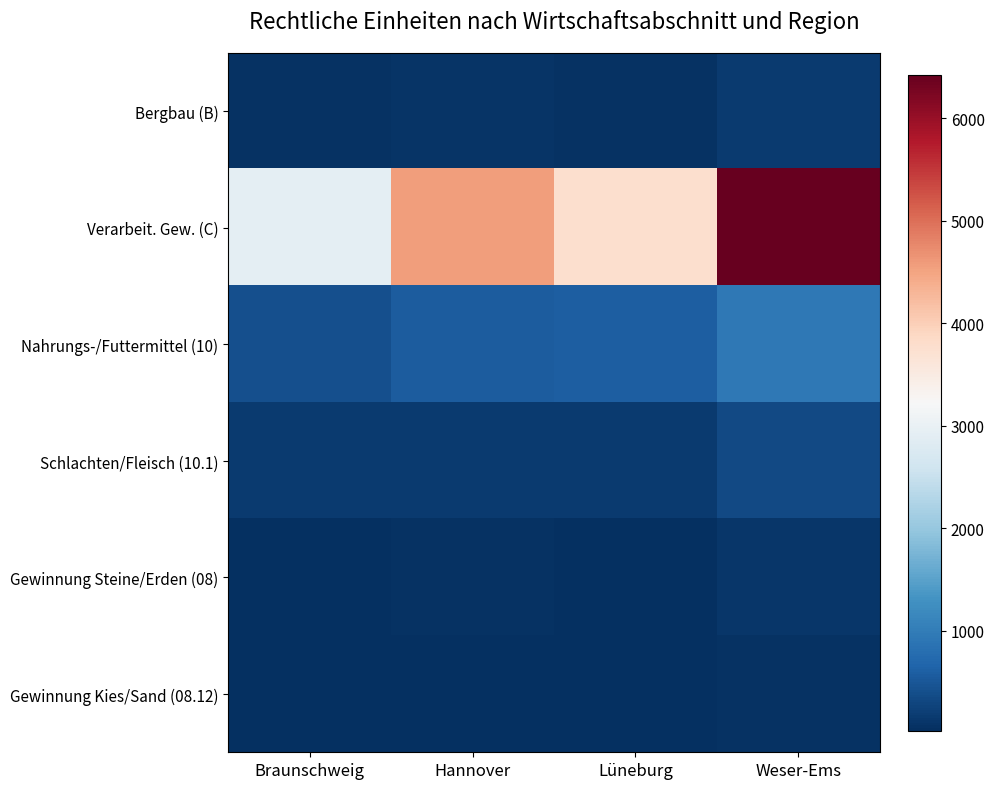

Reading right to left, what are all the values shown in this chart?

Bergbau (B): Weser-Ems=154	Lüneburg=58	Hannover=87	Braunschweig=57
Verarbeit. Gew. (C): Weser-Ems=6423	Lüneburg=3752	Hannover=4562	Braunschweig=2917
Nahrungs-/Futtermittel (10): Weser-Ems=948	Lüneburg=578	Hannover=562	Braunschweig=404
Schlachten/Fleisch (10.1): Weser-Ems=337	Lüneburg=173	Hannover=163	Braunschweig=158
Gewinnung Steine/Erden (08): Weser-Ems=122	Lüneburg=33	Hannover=70	Braunschweig=46
Gewinnung Kies/Sand (08.12): Weser-Ems=52	Lüneburg=24	Hannover=43	Braunschweig=26